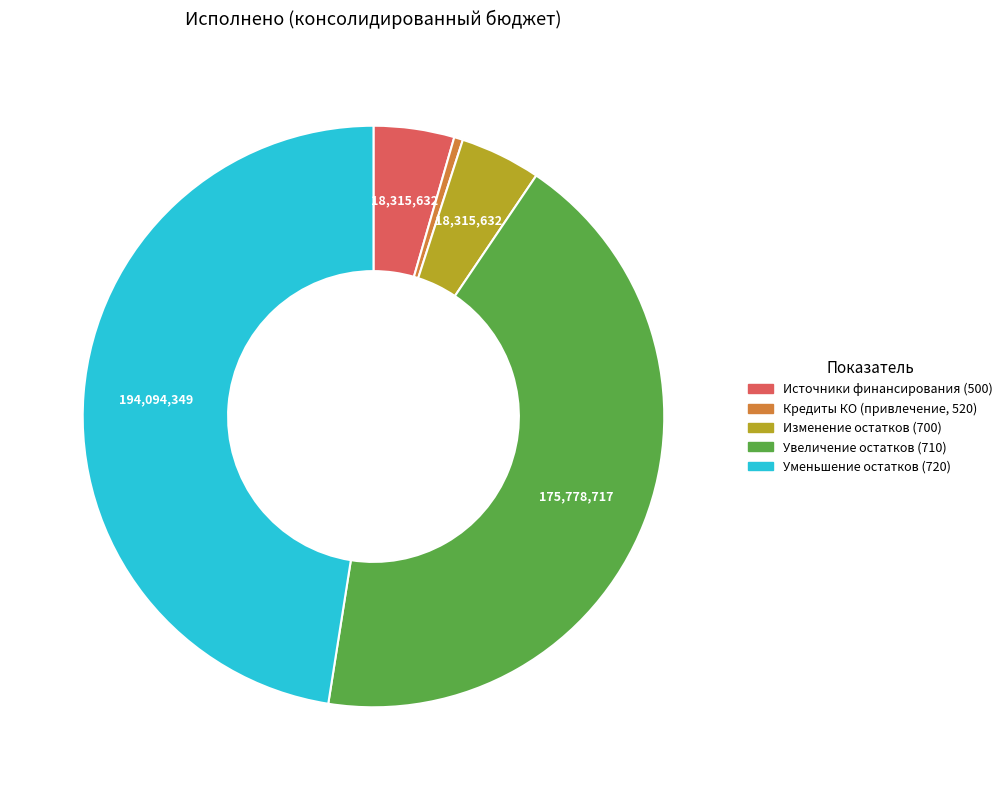

Approximately how many times larger is the value at Увеличение остатков (710) compared to Изменение остатков (700)?

9.6